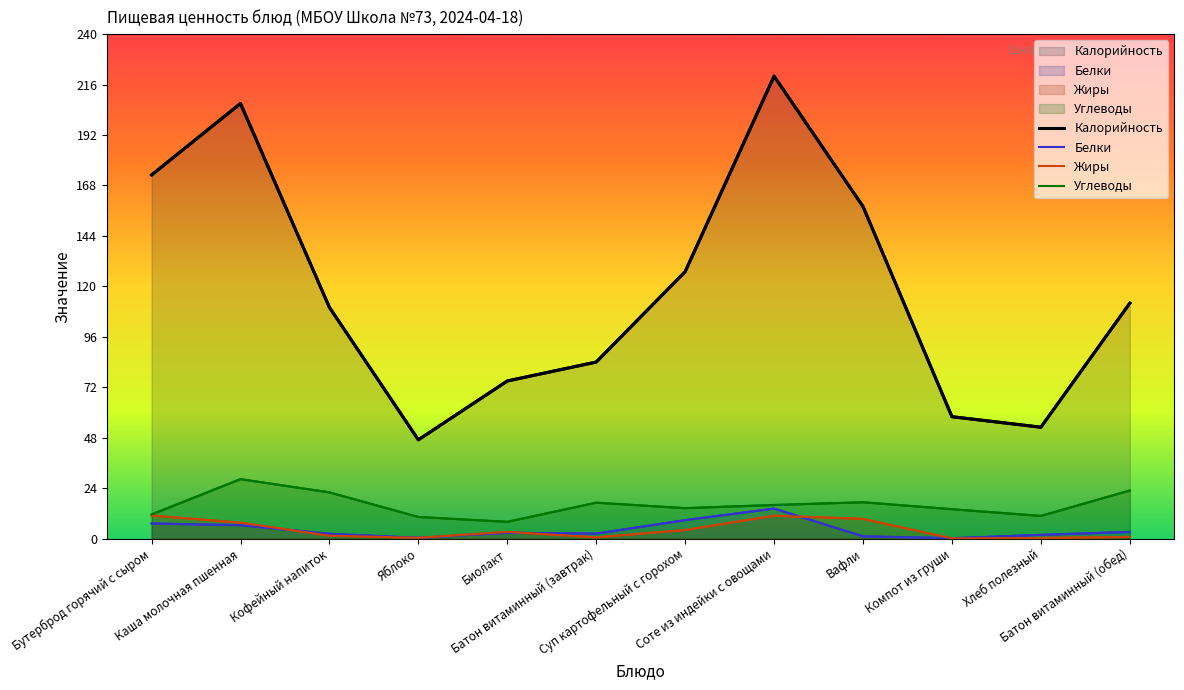

Is it true that Калорийность equals 127.0 at Суп картофельный с горохом?

True